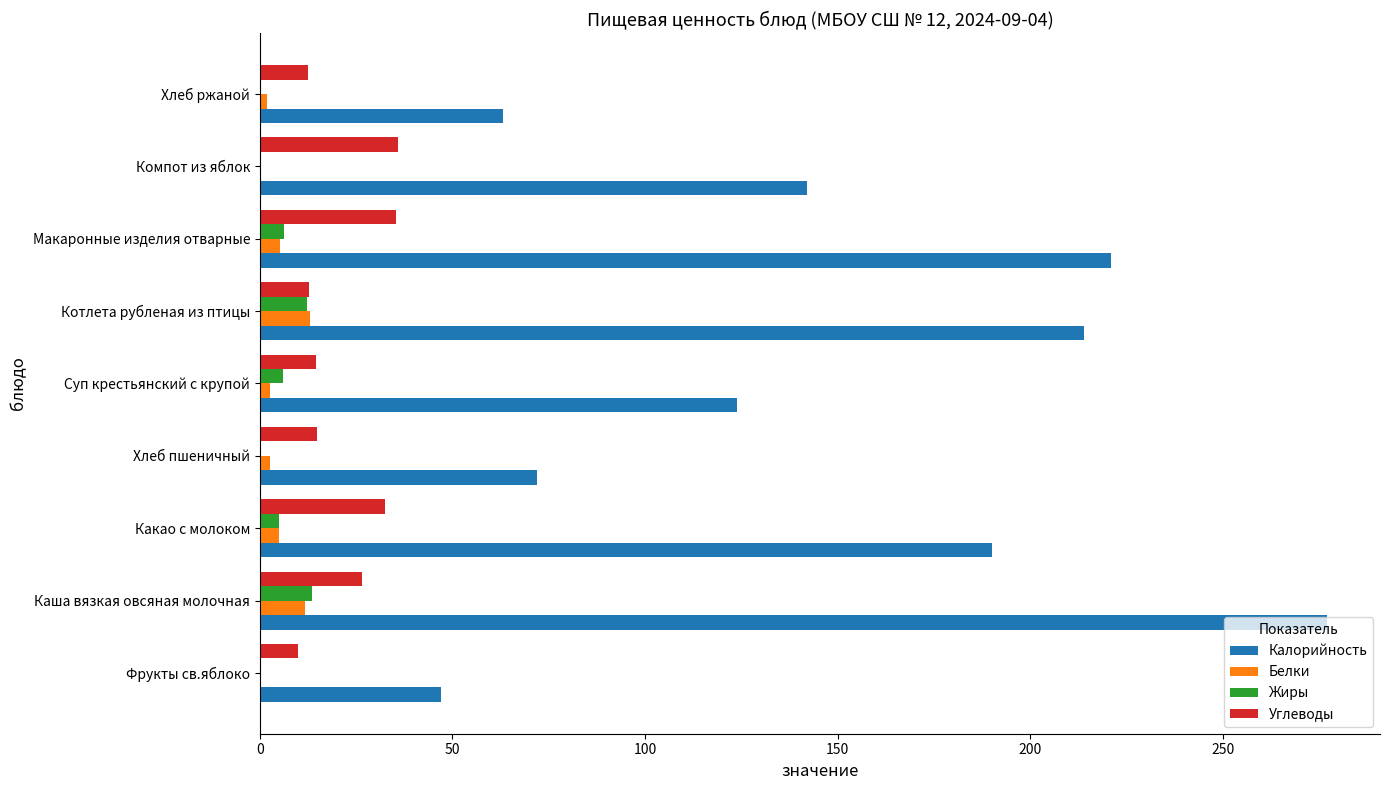

Is the value of Жиры at Макаронные изделия отварные greater than the value of Углеводы at Суп крестьянский с крупой?

No